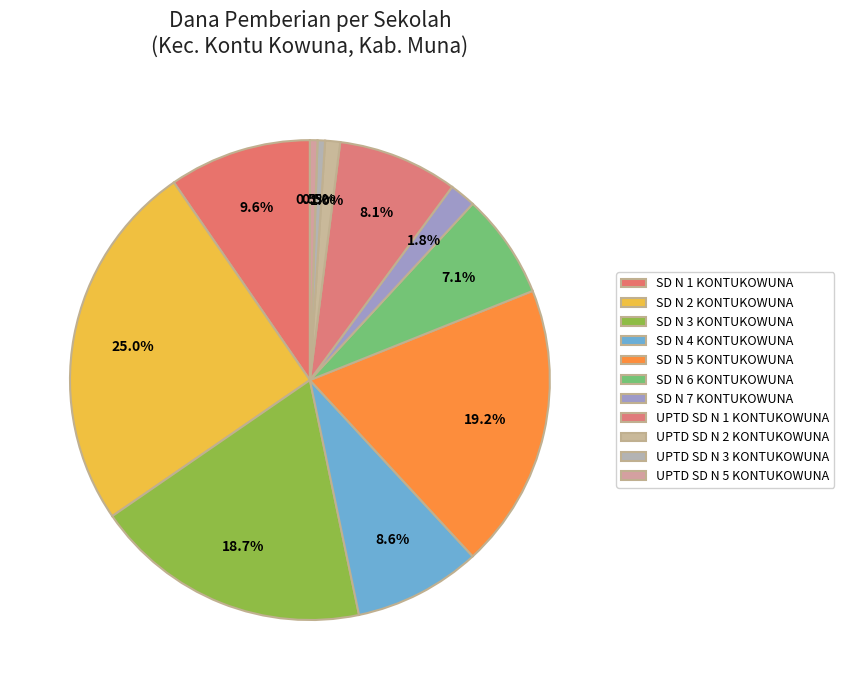

Count the number of slices in the pie.

11